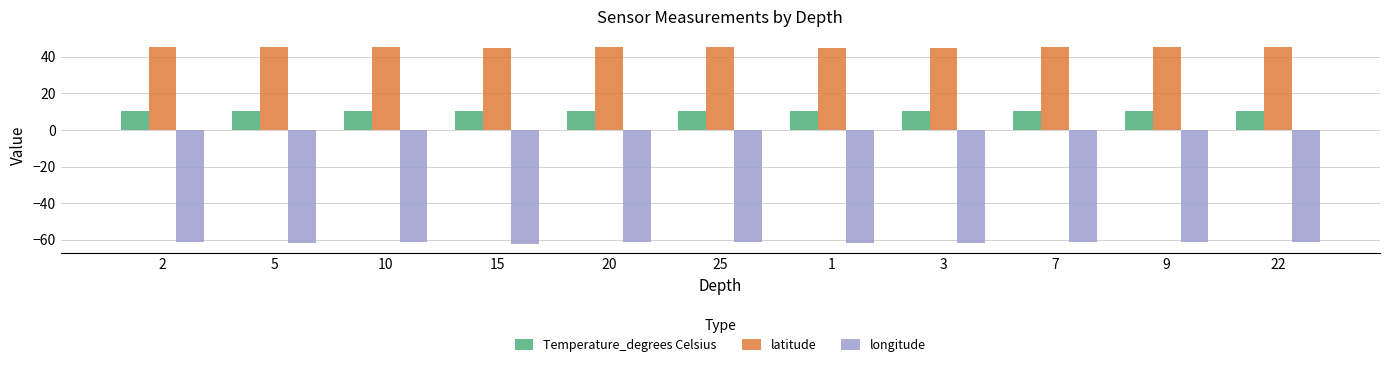

What are all the series names shown in the legend?

Temperature_degrees Celsius, latitude, longitude